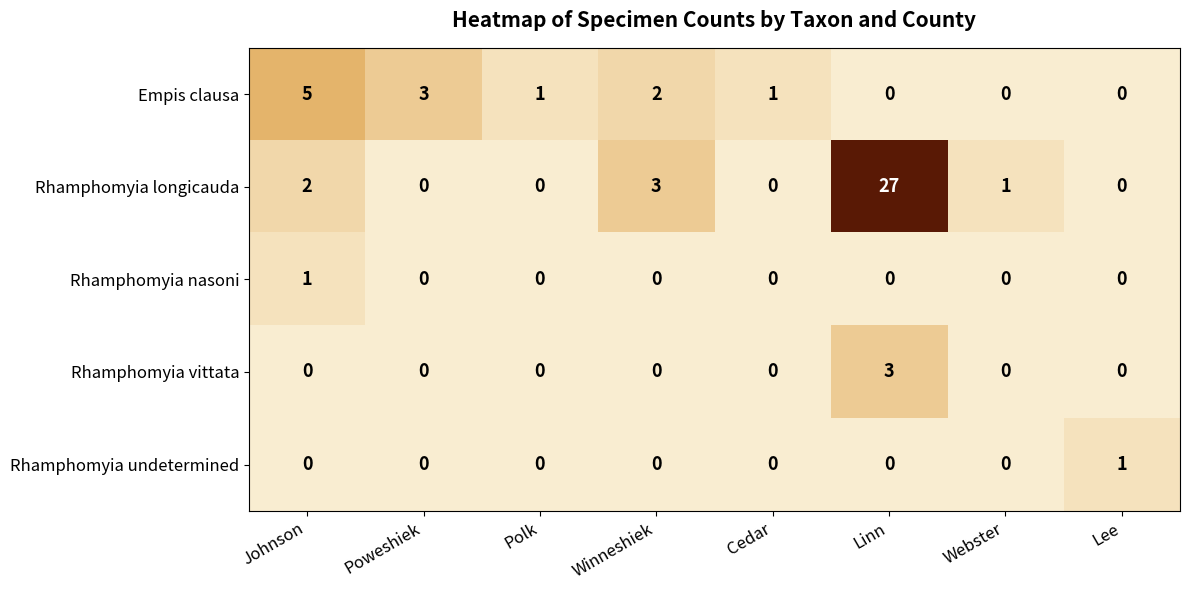

Which series has the largest total across all categories?

Rhamphomyia longicauda